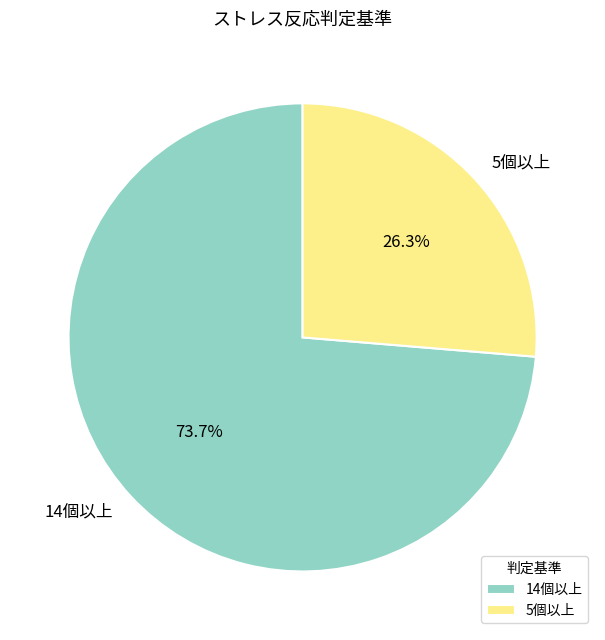

True or false: 5個以上 accounts for 17% of the total.

False